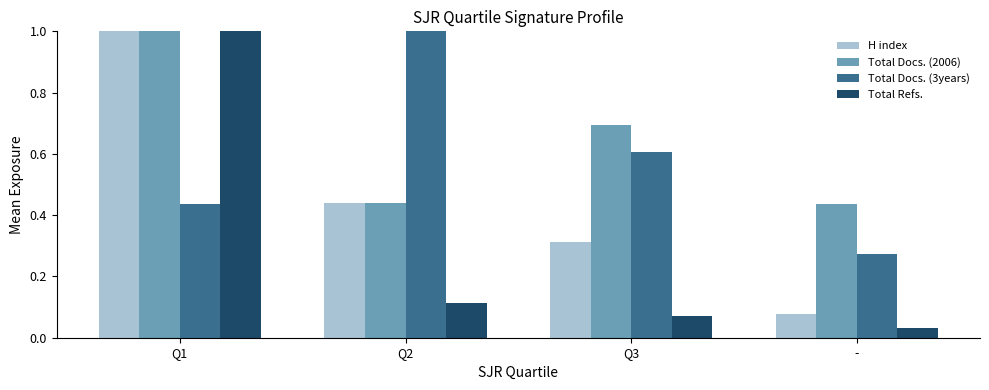

What is the label of the 4th bar from the right?

Q1